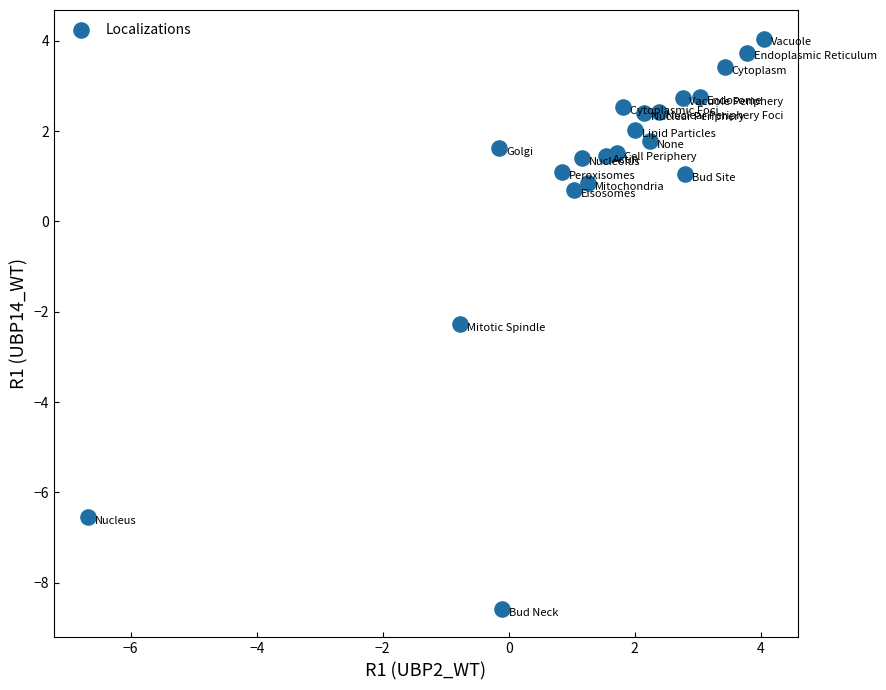

What is the range of X values (max minus min)?

10.7